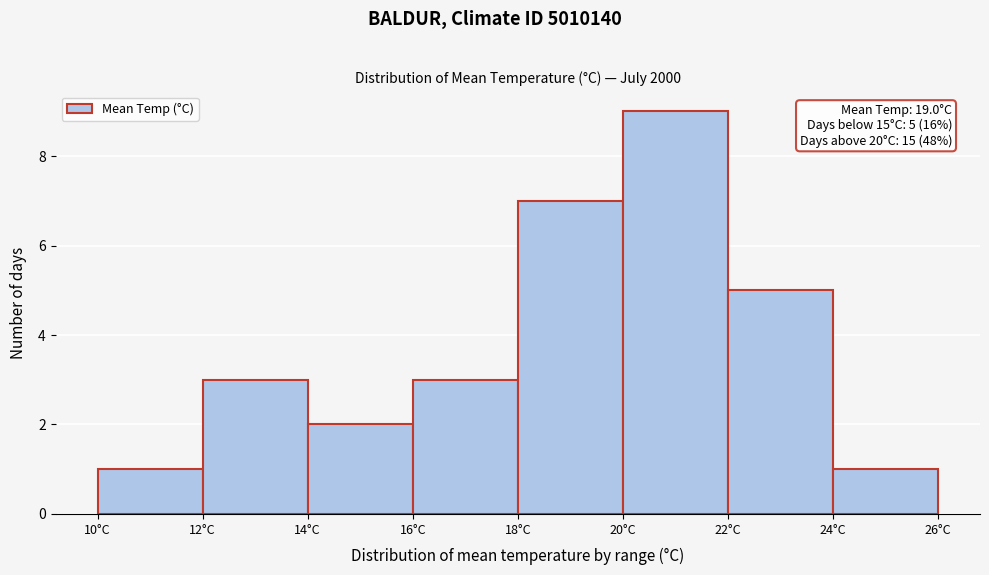

Which range on the x-axis has the tallest bar?

20 to 22